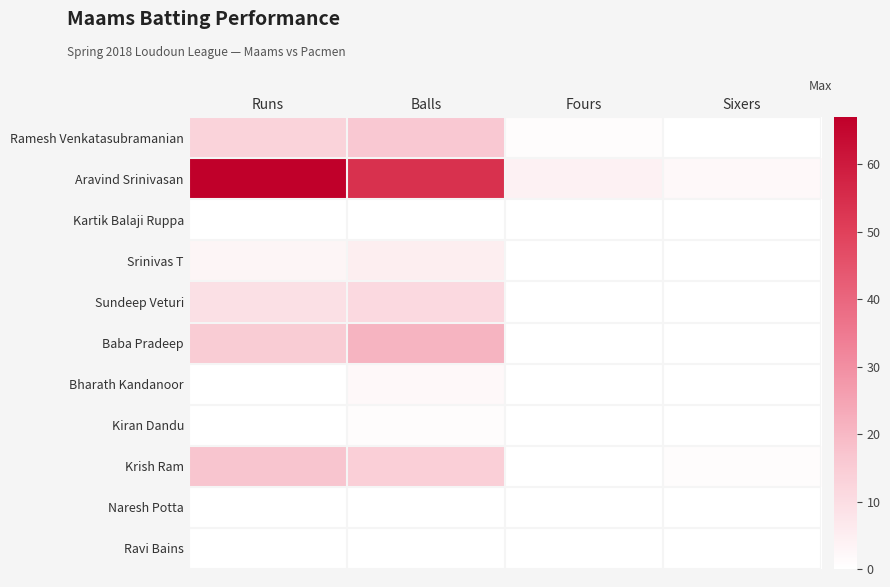

Reading right to left, extract all data points from this chart.

Ramesh Venkatasubramanian: Sixers=0	Fours=1	Balls=16	Runs=13
Aravind Srinivasan: Sixers=2	Fours=4	Balls=54	Runs=67
Kartik Balaji Ruppa: Sixers=0	Fours=0	Balls=0	Runs=0
Srinivas T: Sixers=0	Fours=0	Balls=5	Runs=3
Sundeep Veturi: Sixers=0	Fours=0	Balls=11	Runs=9
Baba Pradeep: Sixers=0	Fours=0	Balls=21	Runs=15
Bharath Kandanoor: Sixers=0	Fours=0	Balls=2	Runs=0
Kiran Dandu: Sixers=0	Fours=0	Balls=1	Runs=0
Krish Ram: Sixers=1	Fours=0	Balls=14	Runs=17
Naresh Potta: Sixers=0	Fours=0	Balls=0	Runs=0
Ravi Bains: Sixers=0	Fours=0	Balls=0	Runs=0